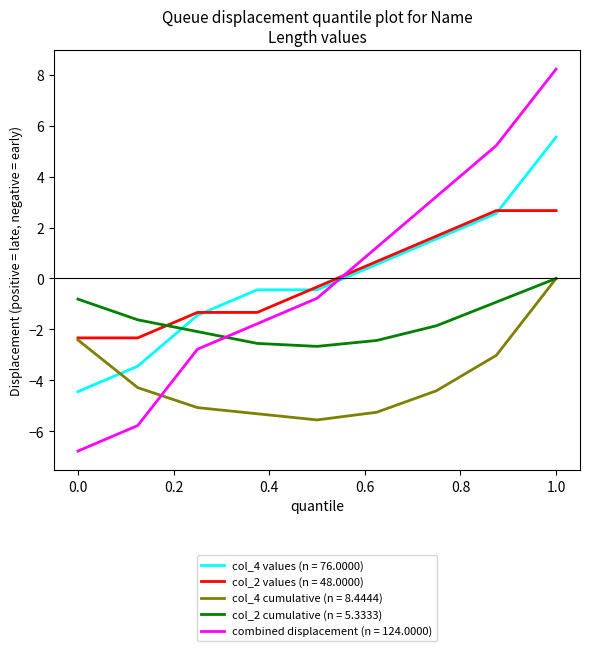

How many distinct data groups are displayed?

5